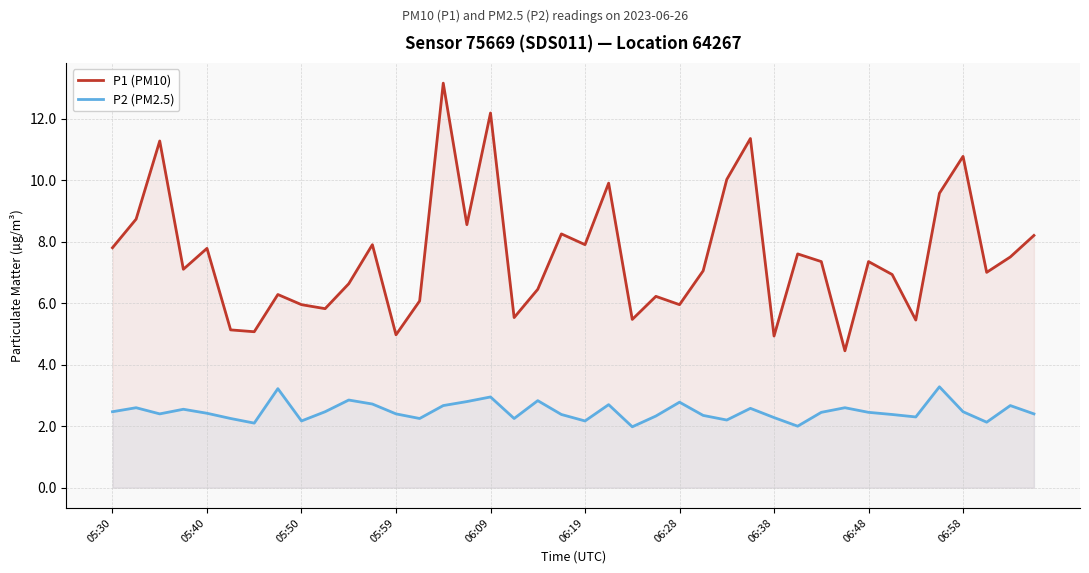

What is the minimum value for P2 (PM2.5)?

2.0